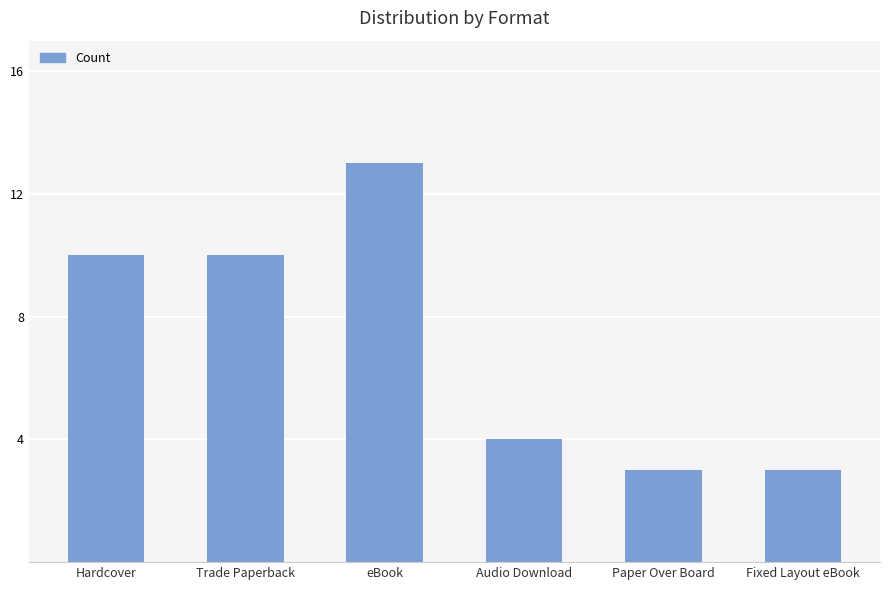

Approximately how many times larger is the value at Trade Paperback compared to Fixed Layout eBook?

3.3